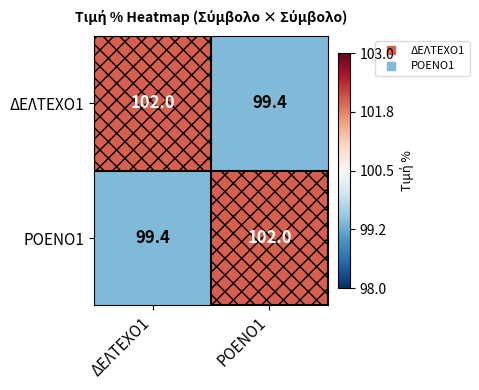

What is the difference between the highest and lowest values at ΡΟΕΝΟ1?

2.6